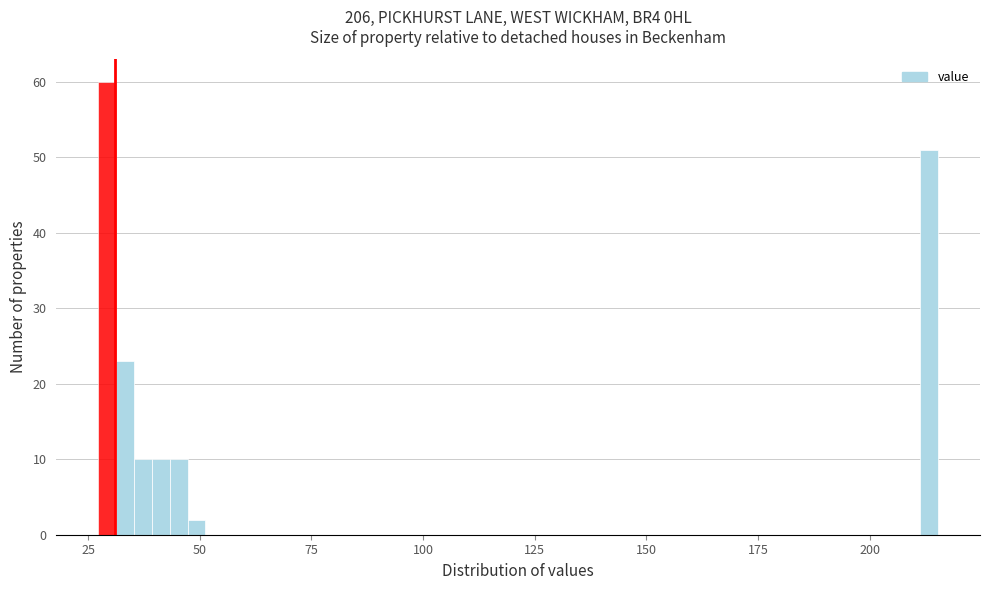

Around what value on the x-axis is the tallest bar? Give the approximate position of its centre, as read against the axis.

30